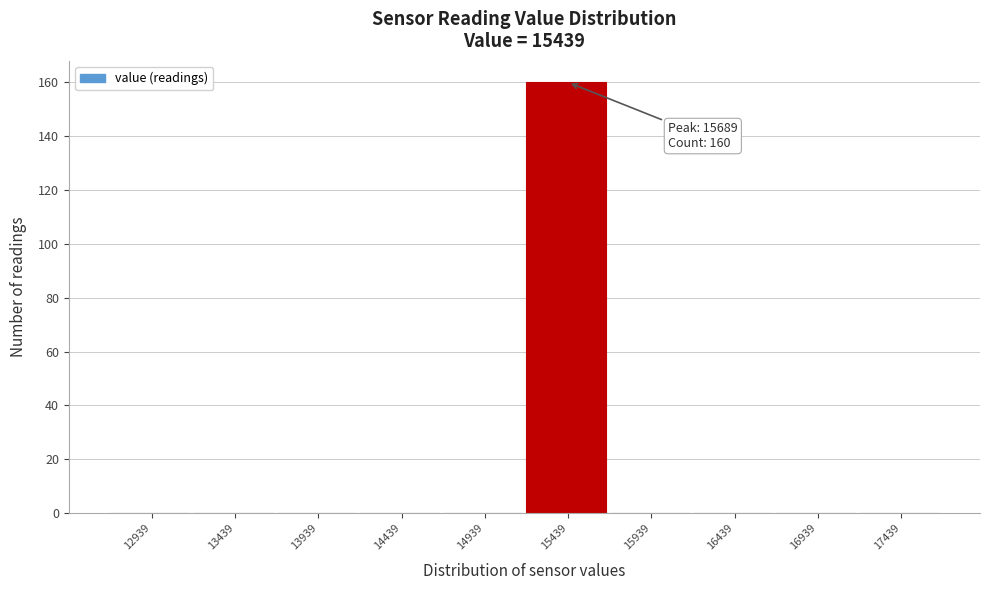

Reading right to left, transcribe all the data shown in this chart.

17439=0	16939=0	16439=0	15939=0	15439=160	14939=0	14439=0	13939=0	13439=0	12939=0